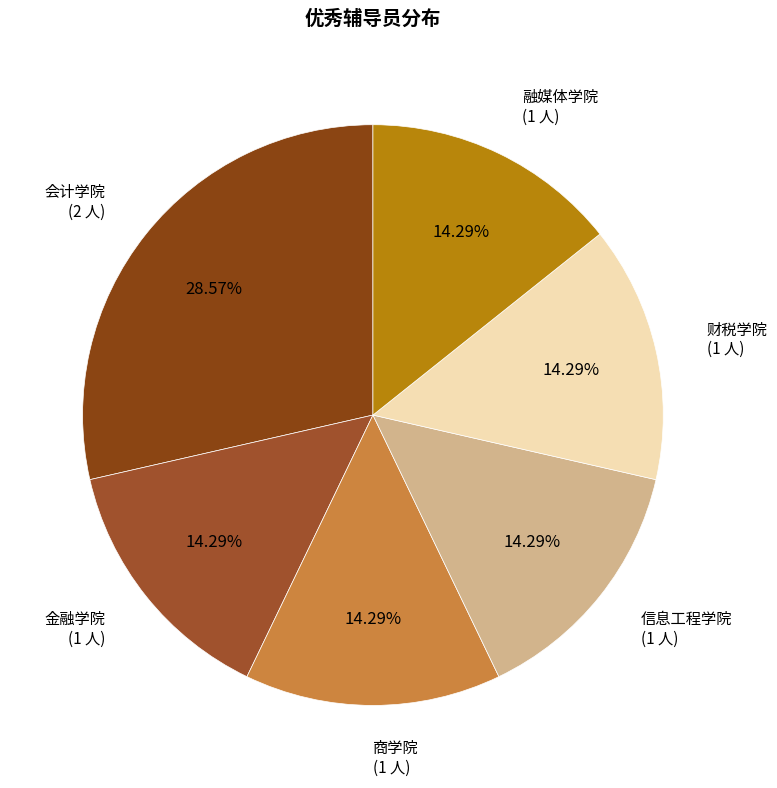

How many slices are in this pie chart?

6